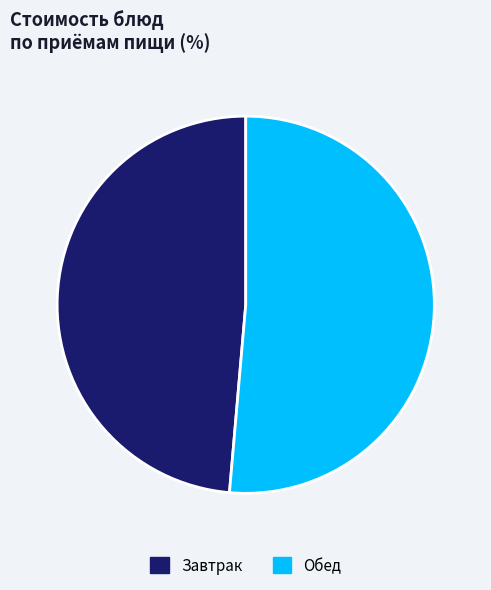

Which slice is the largest?

Обед